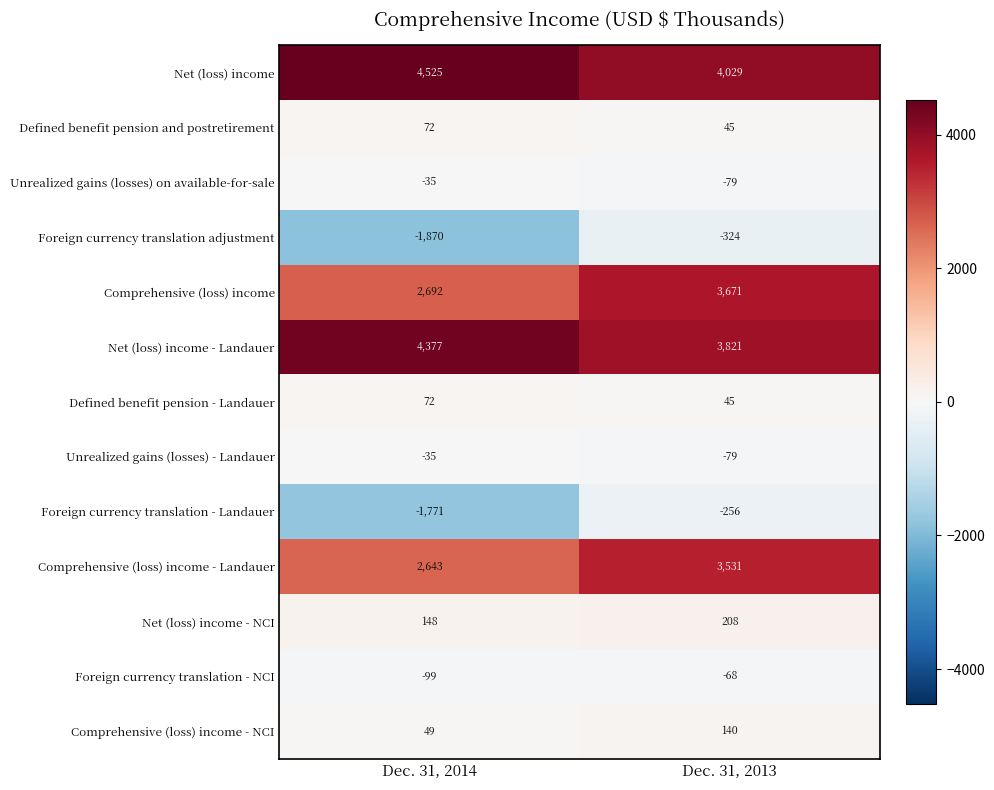

What is the minimum value shown in the chart?

-1870